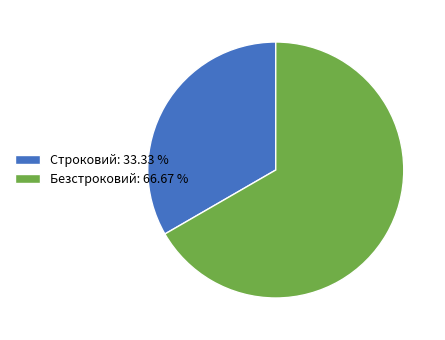

What is the ratio of the value at Строковий: 33.33 % to the value at Безстроковий: 66.67 %?

0.5